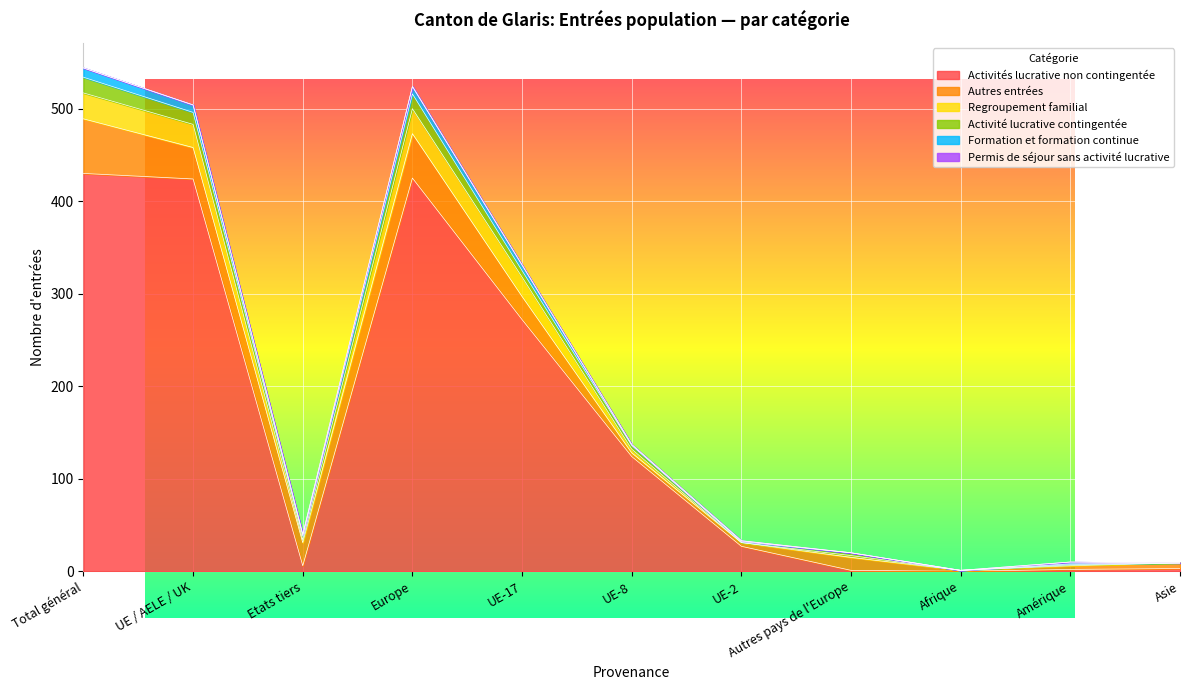

At how many categories does at least one series exceed 315?

3